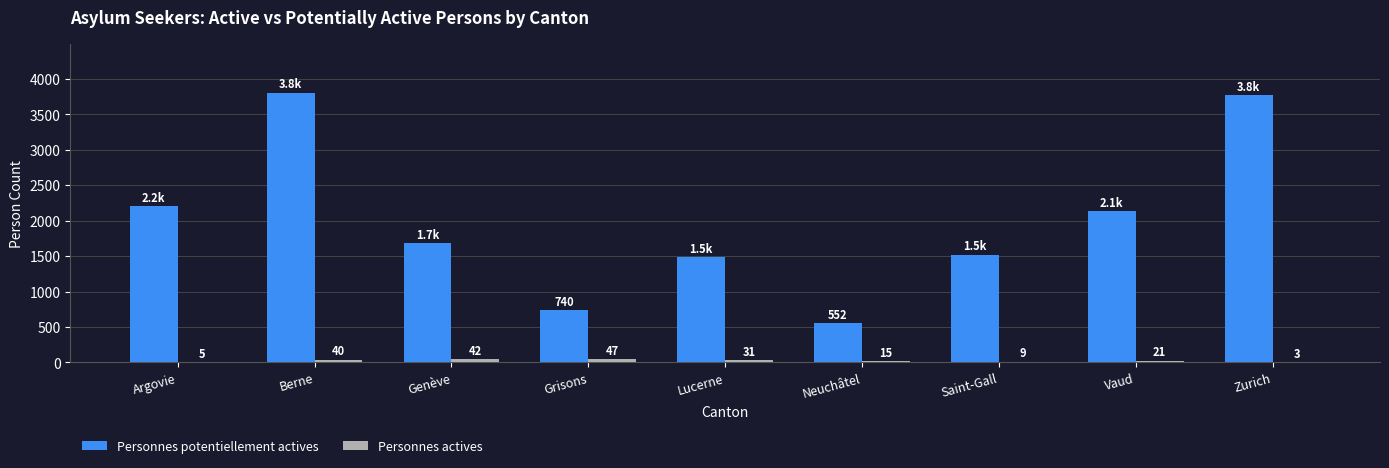

At which category is the sum across all series the highest?

Berne